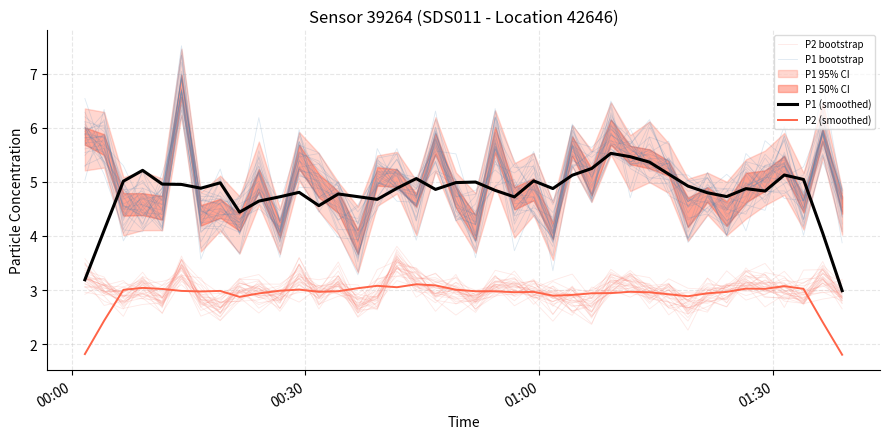

Which series has the widest spread of values?

P1 bootstrap